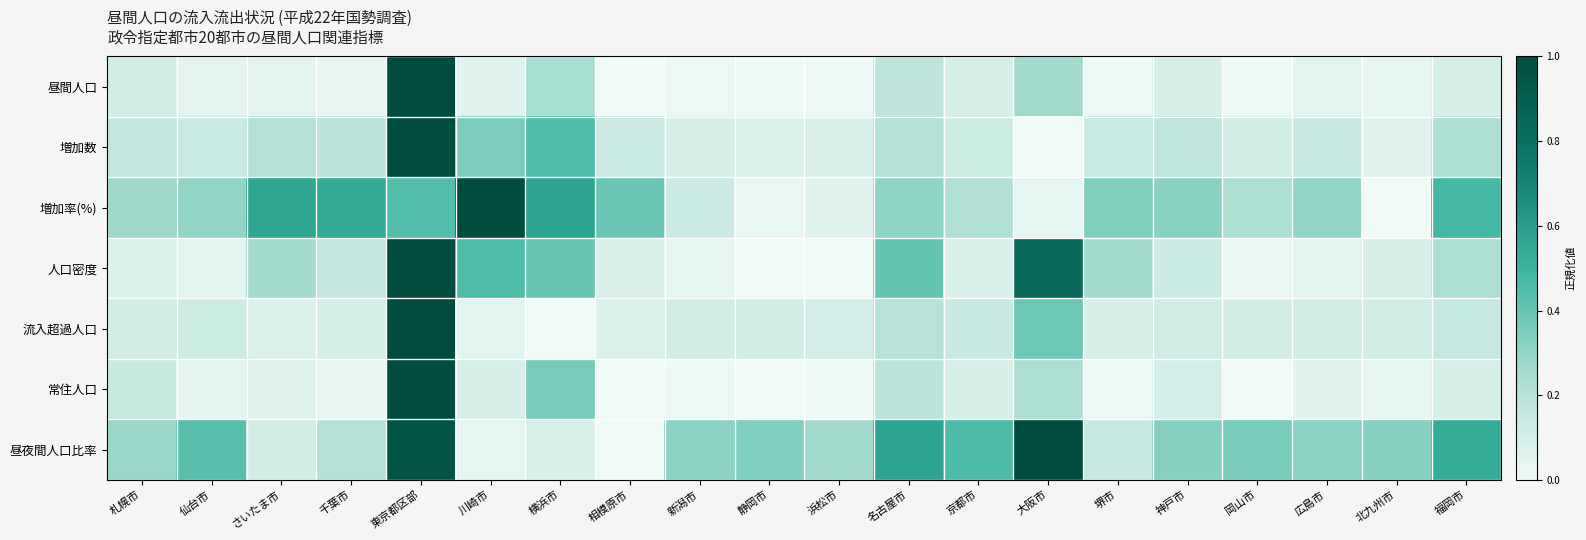

Between 東京都区部 and 浜松市, which series saw the biggest shift?

人口密度